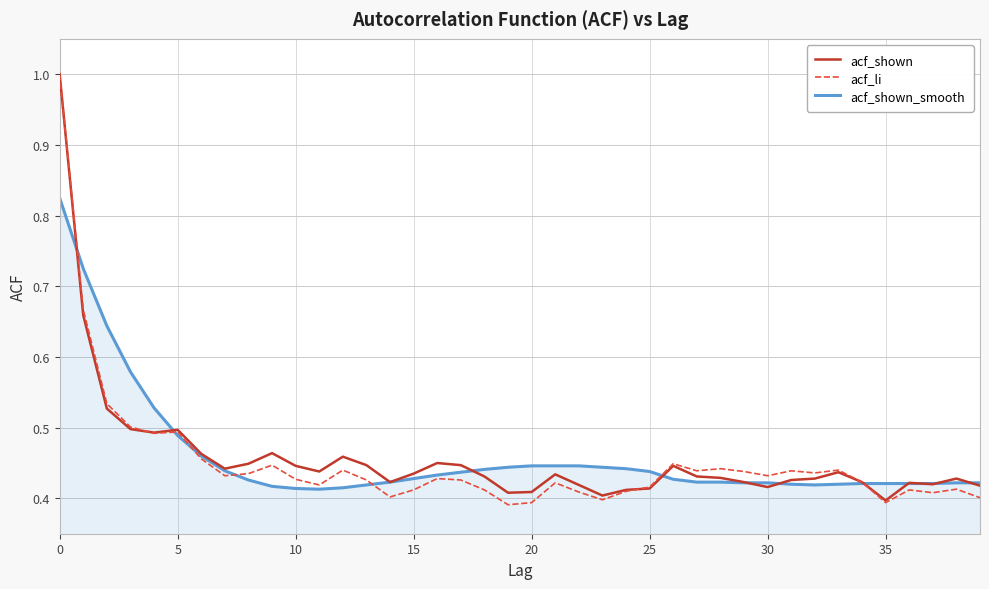

What are all the series names shown in the legend?

acf_shown, acf_li, acf_shown_smooth